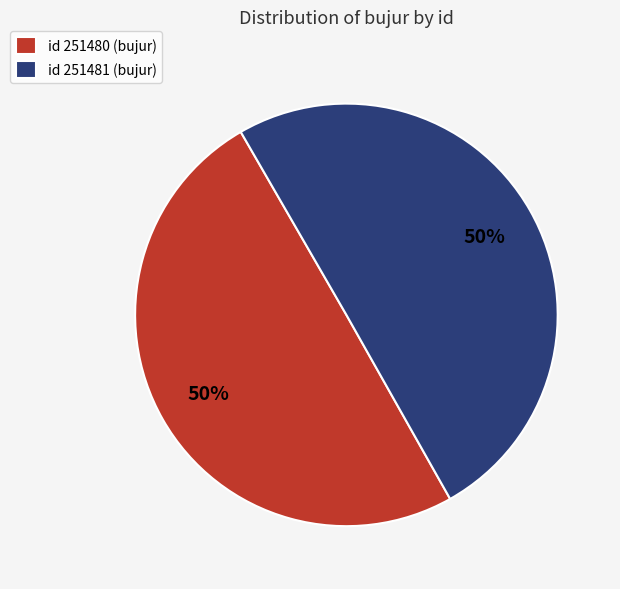

Is the sum of id 251481 (bujur) and id 251480 (bujur) greater than half?

Yes